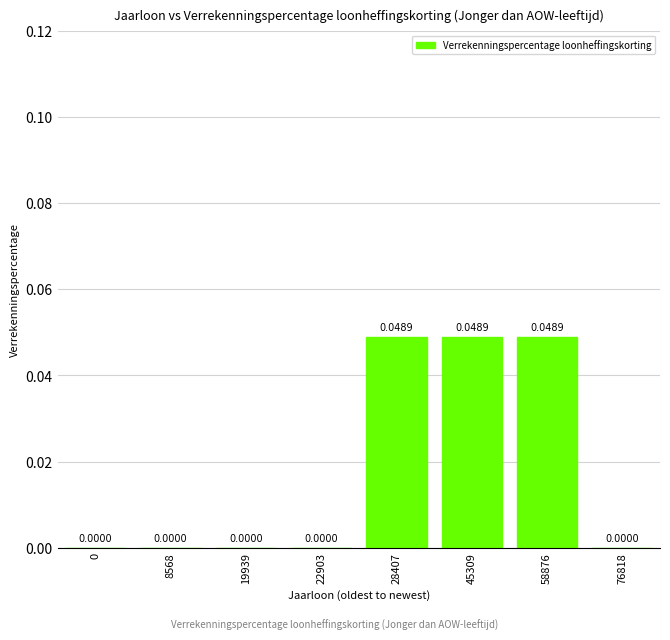

True or false: the data shows 0.0 at 58876.

True